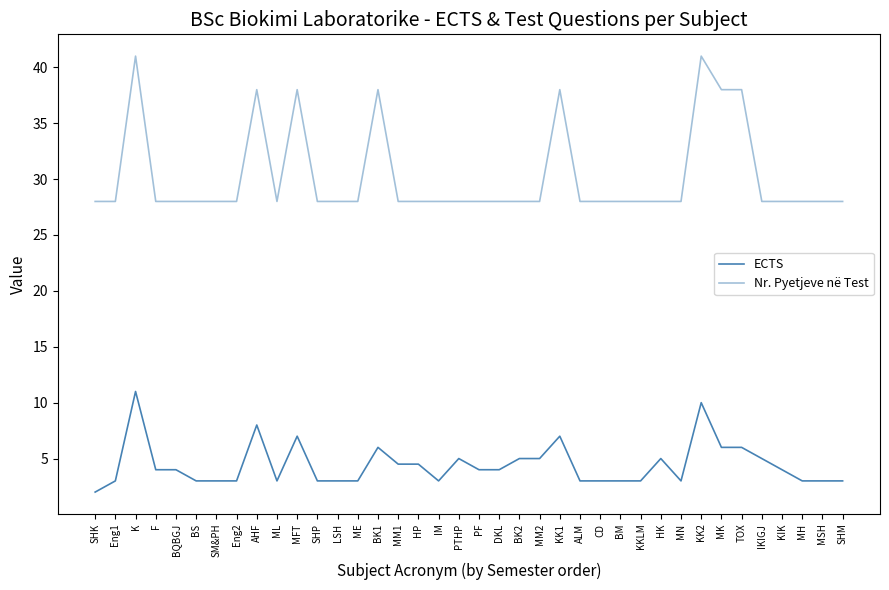

How many lines are shown in the chart?

2